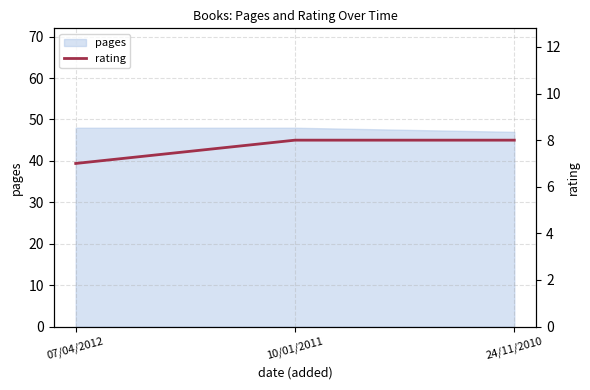

Is it true that pages equals 32 at 07/04/2012?

False